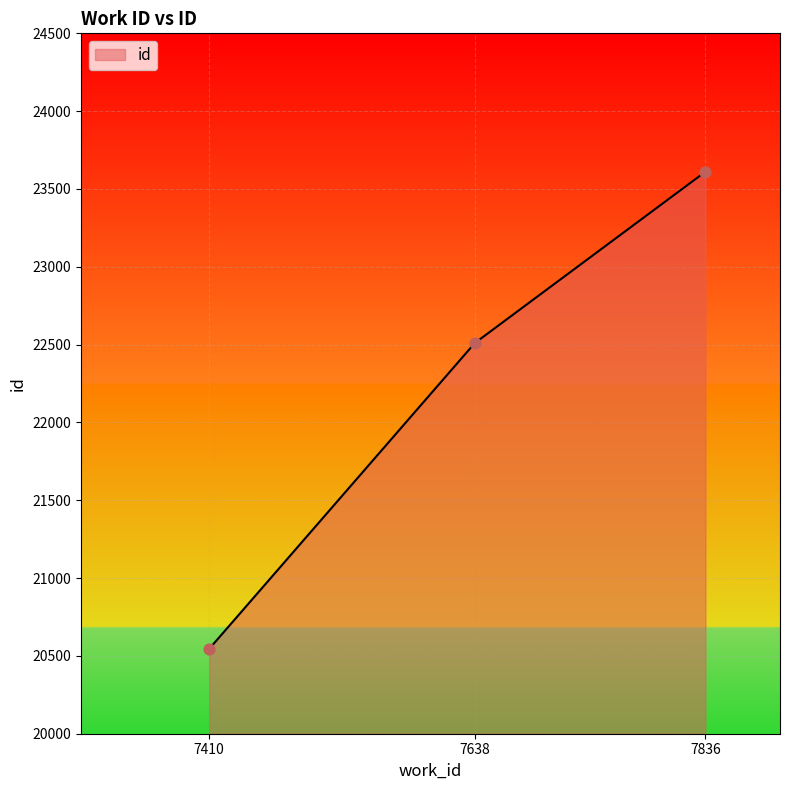

What is the change in value from 7410 to 7638?

+1965